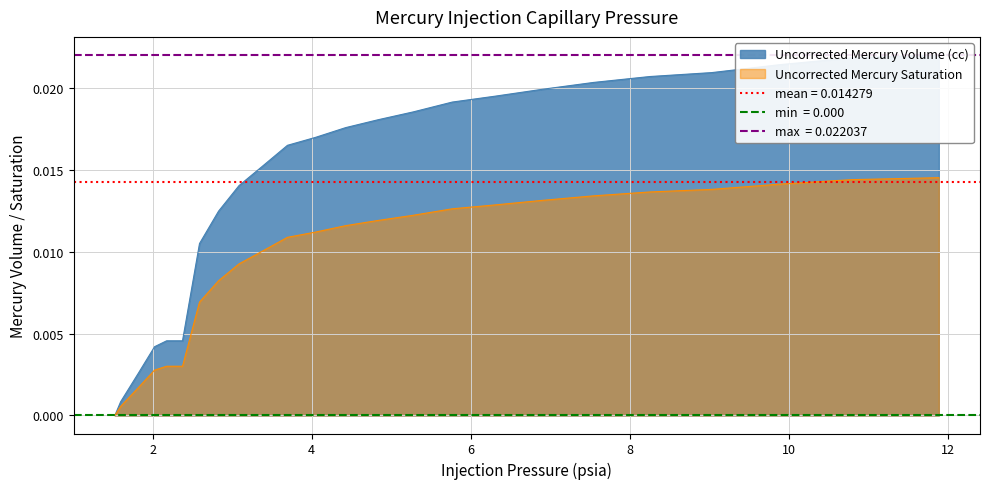

Which has a higher value, 5 or 4?

5